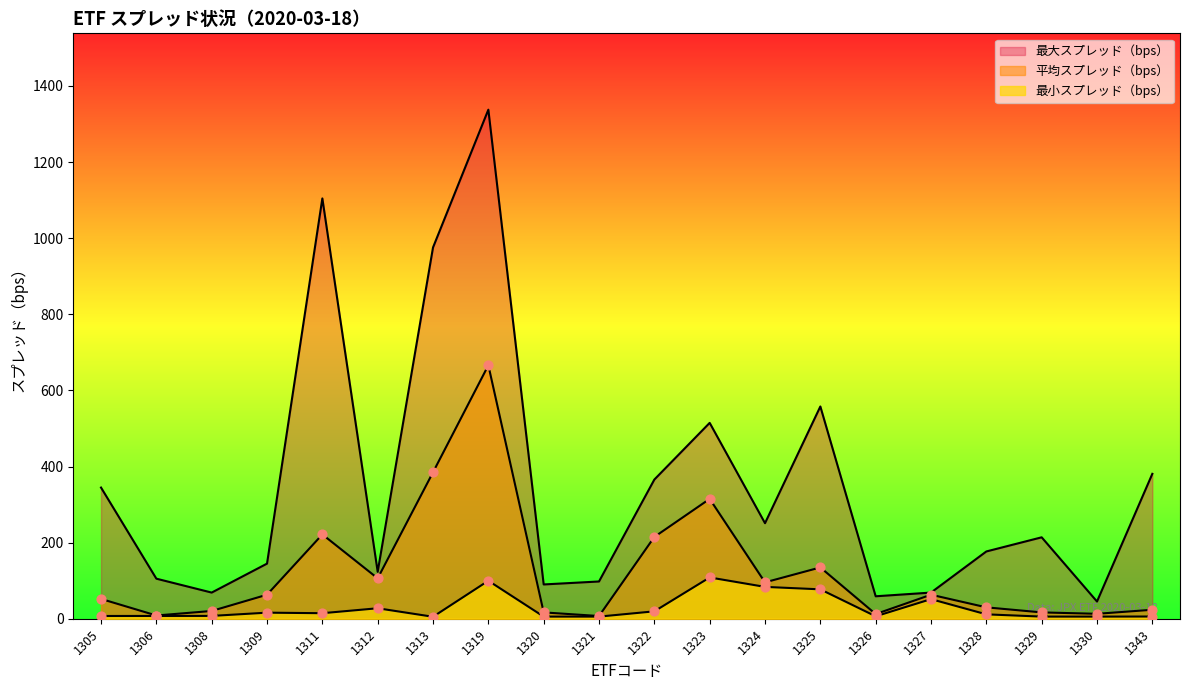

At which category is the sum across all series the highest?

1319